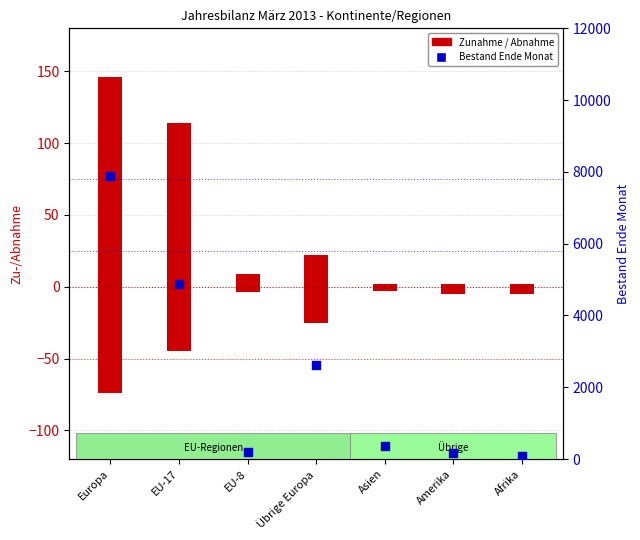

What is the ratio of the value at EU-8 to the value at Afrika?

2.1